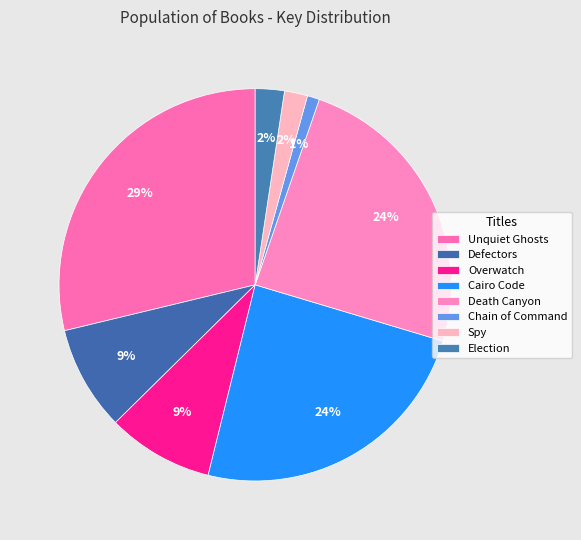

To the nearest percent, what is the average slice percentage?

12%